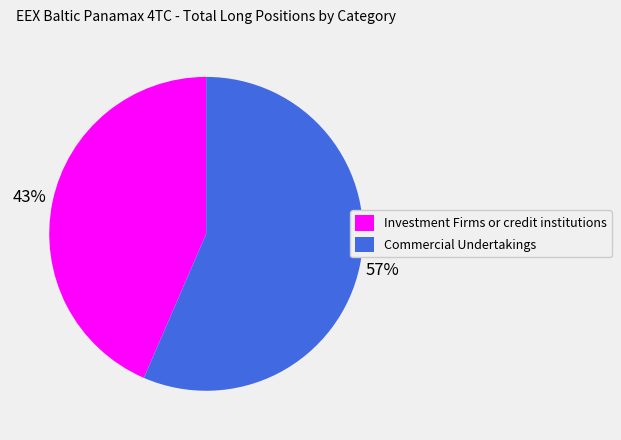

True or false: Commercial Undertakings accounts for 57% of the total.

True